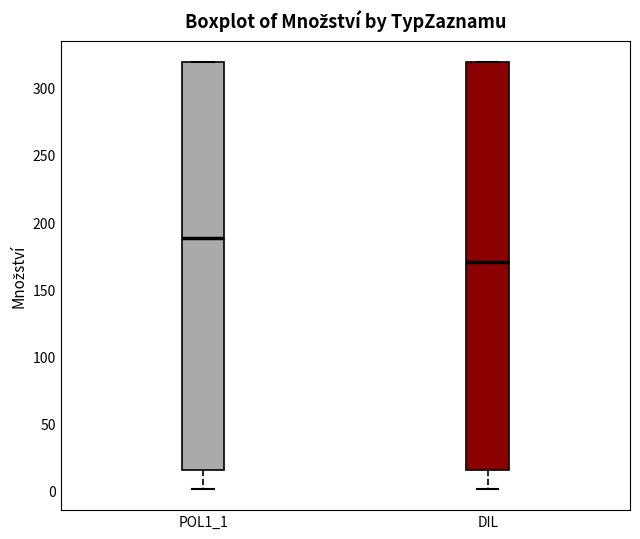

Where is the lower edge of the box for DIL on the y-axis? The values are not printed on the chart, so give them approximately, as read against the axis.

15